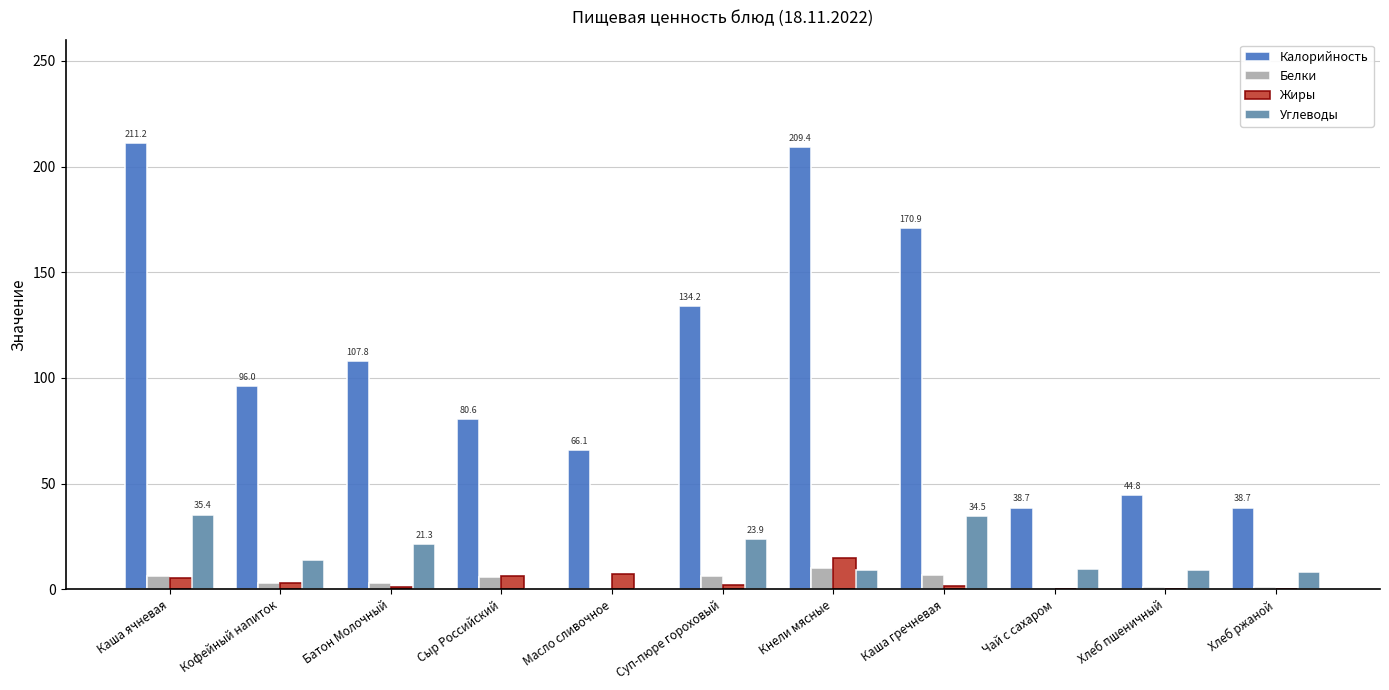

What value does the Калорийность series have at Кнели мясные?

209.4